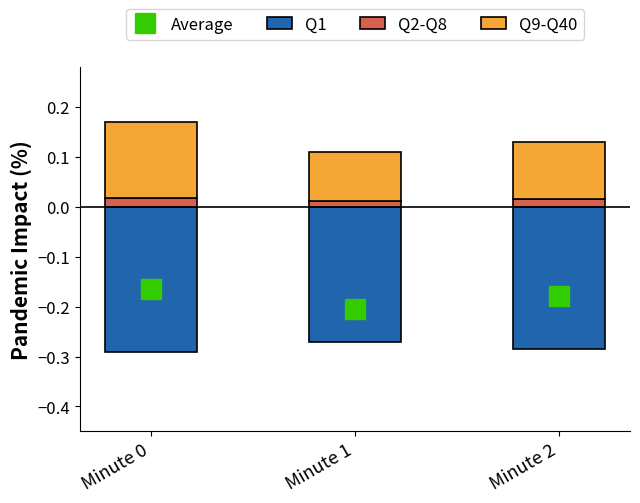

Reading left to right, list all the values displayed in this chart.

Q1: Minute 0=-0.3	Minute 1=-0.3	Minute 2=-0.3
Q2-Q8: Minute 0=0.0	Minute 1=0.0	Minute 2=0.0
Q9-Q40: Minute 0=0.2	Minute 1=0.1	Minute 2=0.1